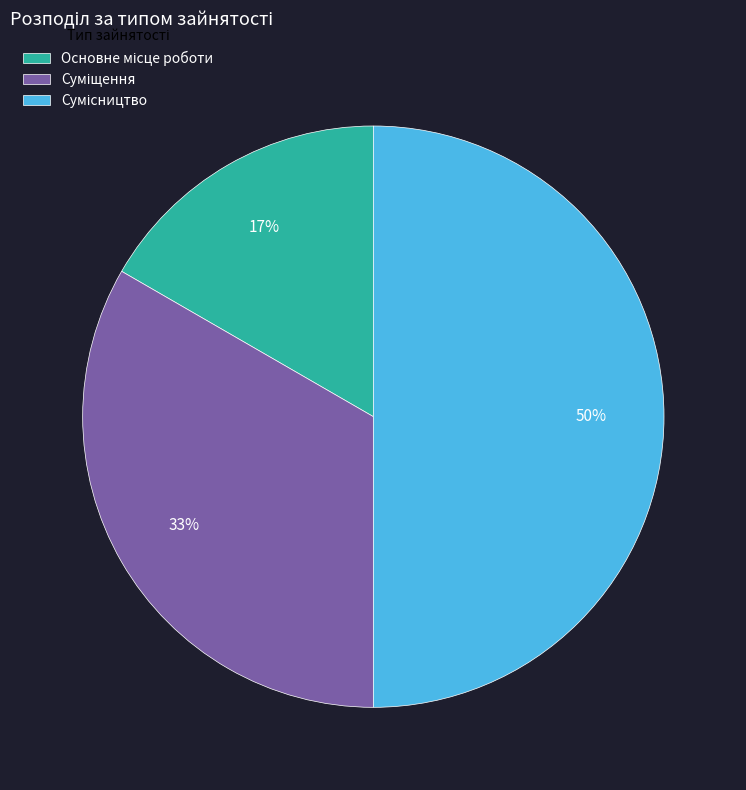

To the nearest percent, what is the difference between the largest and smallest slice percentages?

33%